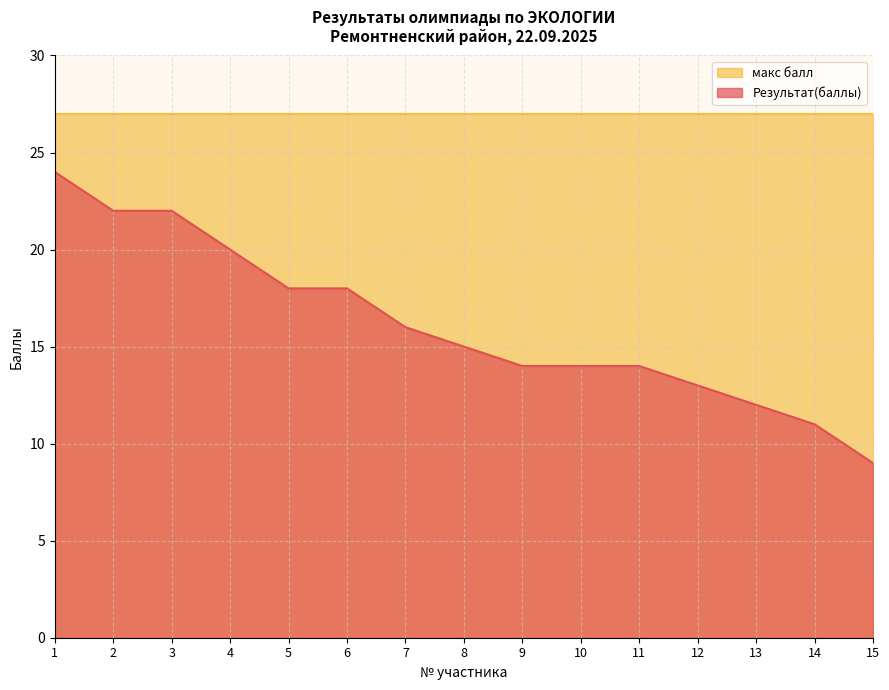

Rank the categories by value from lowest to highest.

15, 14, 13, 12, 9, 10, 11, 8, 7, 5, 6, 4, 2, 3, 1